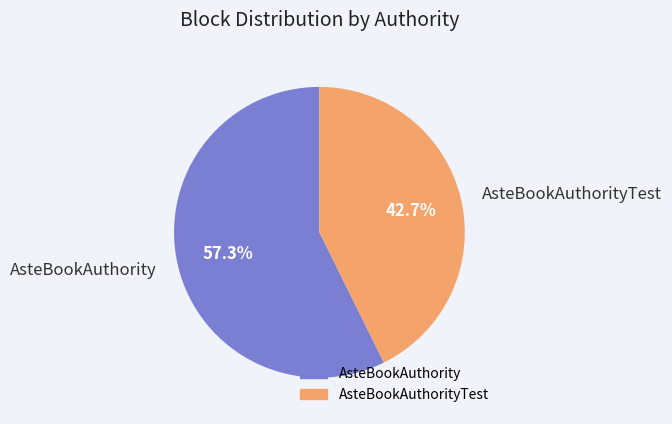

Which has a higher value, AsteBookAuthorityTest or AsteBookAuthority?

AsteBookAuthority